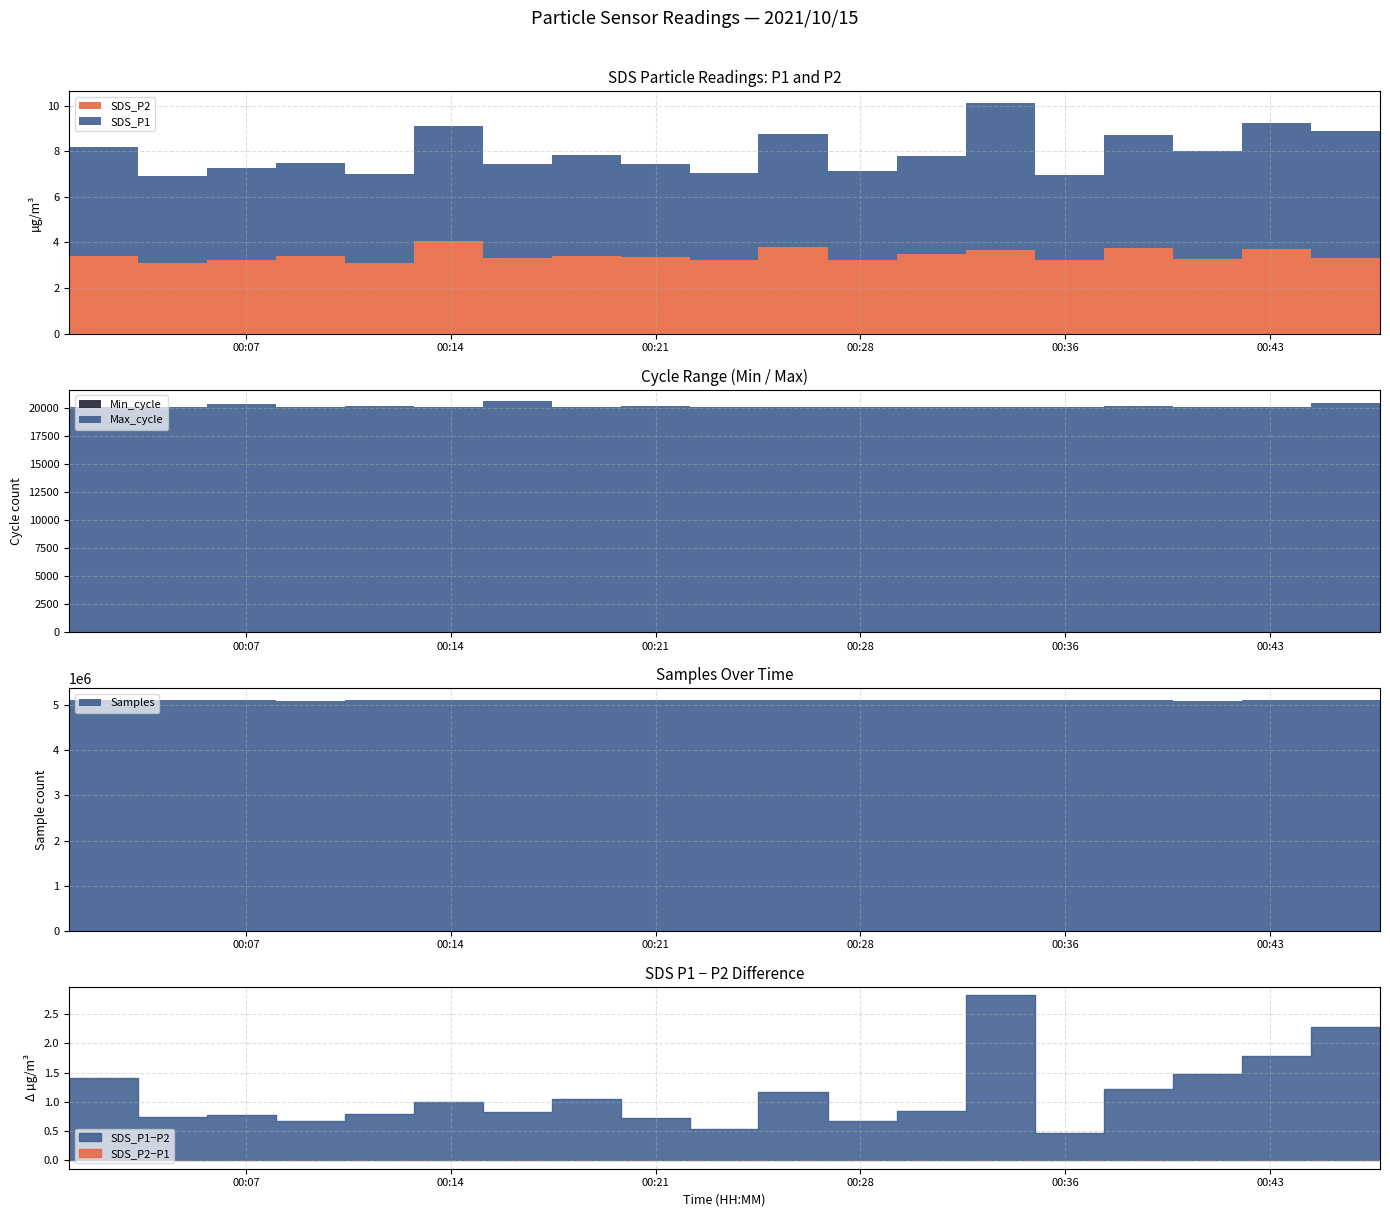

List the series in order of their peak value, lowest first.

SDS_P2, SDS_P1, Min_cycle, Max_cycle, Samples